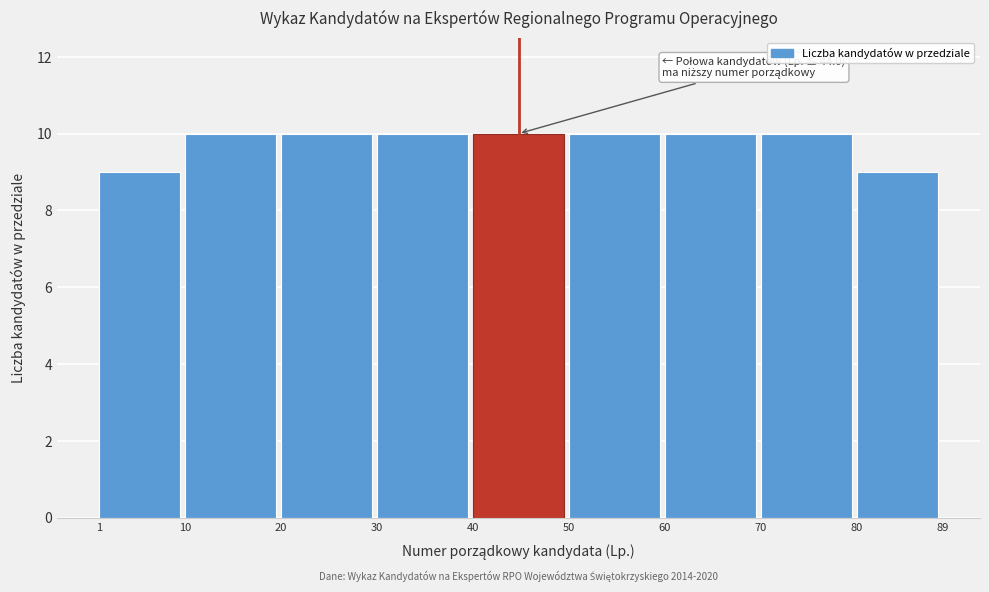

Reading right to left, transcribe all the data shown in this chart.

9	10	10	10	10	10	10	10	9